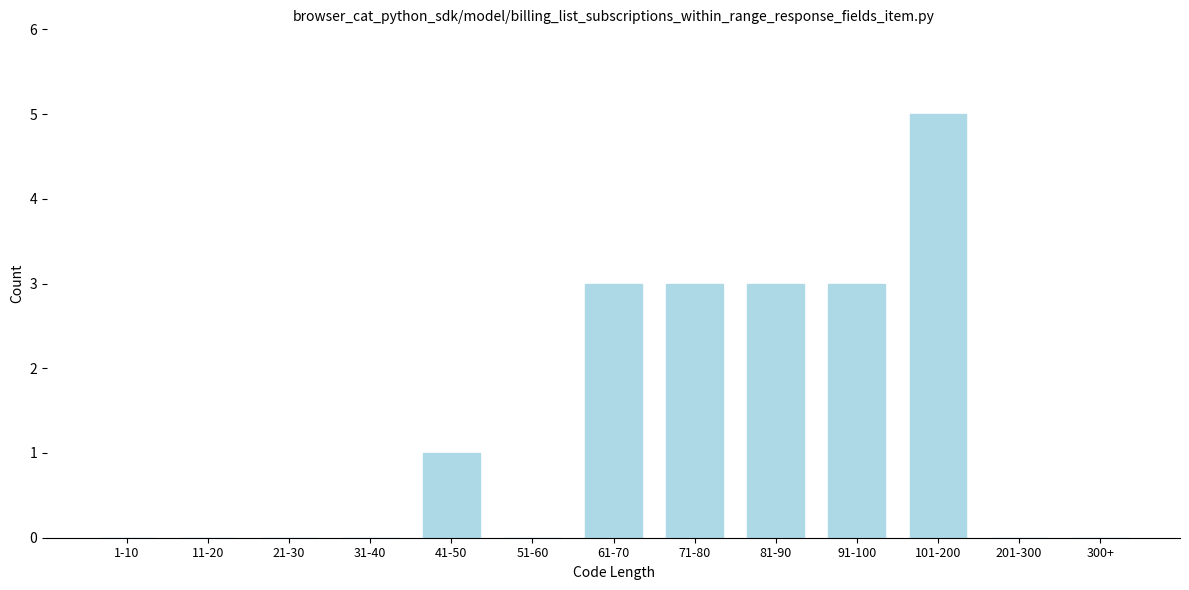

Reading right to left, transcribe all the data shown in this chart.

300+=0	201-300=0	101-200=5	91-100=3	81-90=3	71-80=3	61-70=3	51-60=0	41-50=1	31-40=0	21-30=0	11-20=0	1-10=0